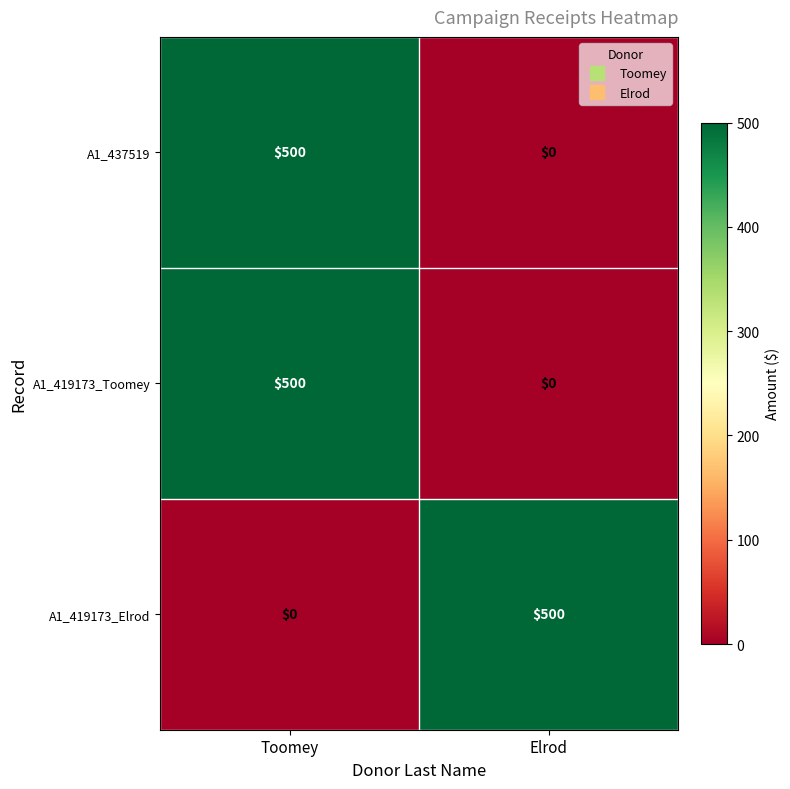

The value of A1_419173_Toomey at Toomey is 500. True or false?

True